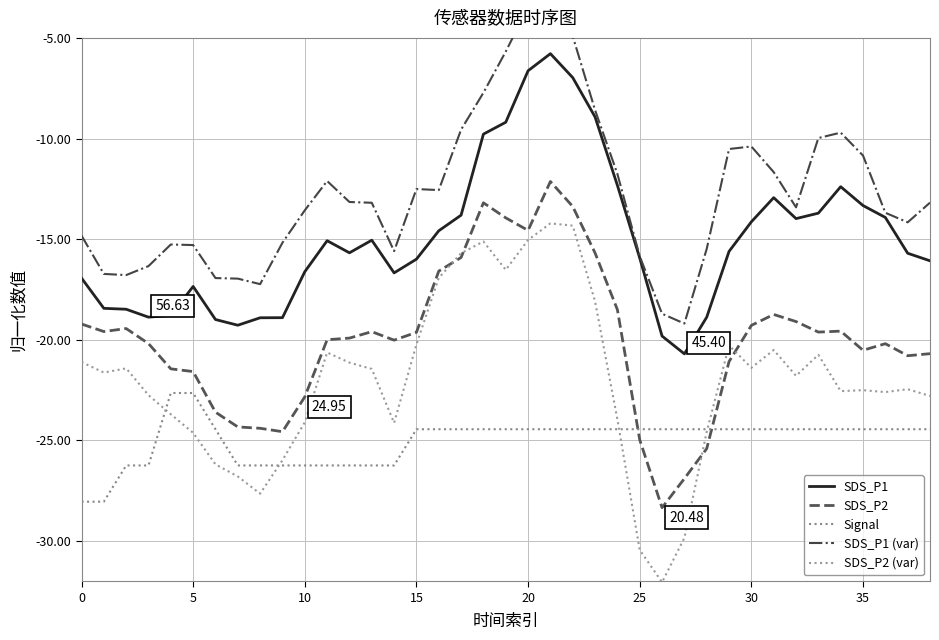

What is the value of the SDS_P1 point at the 7th from the left?

-19.0